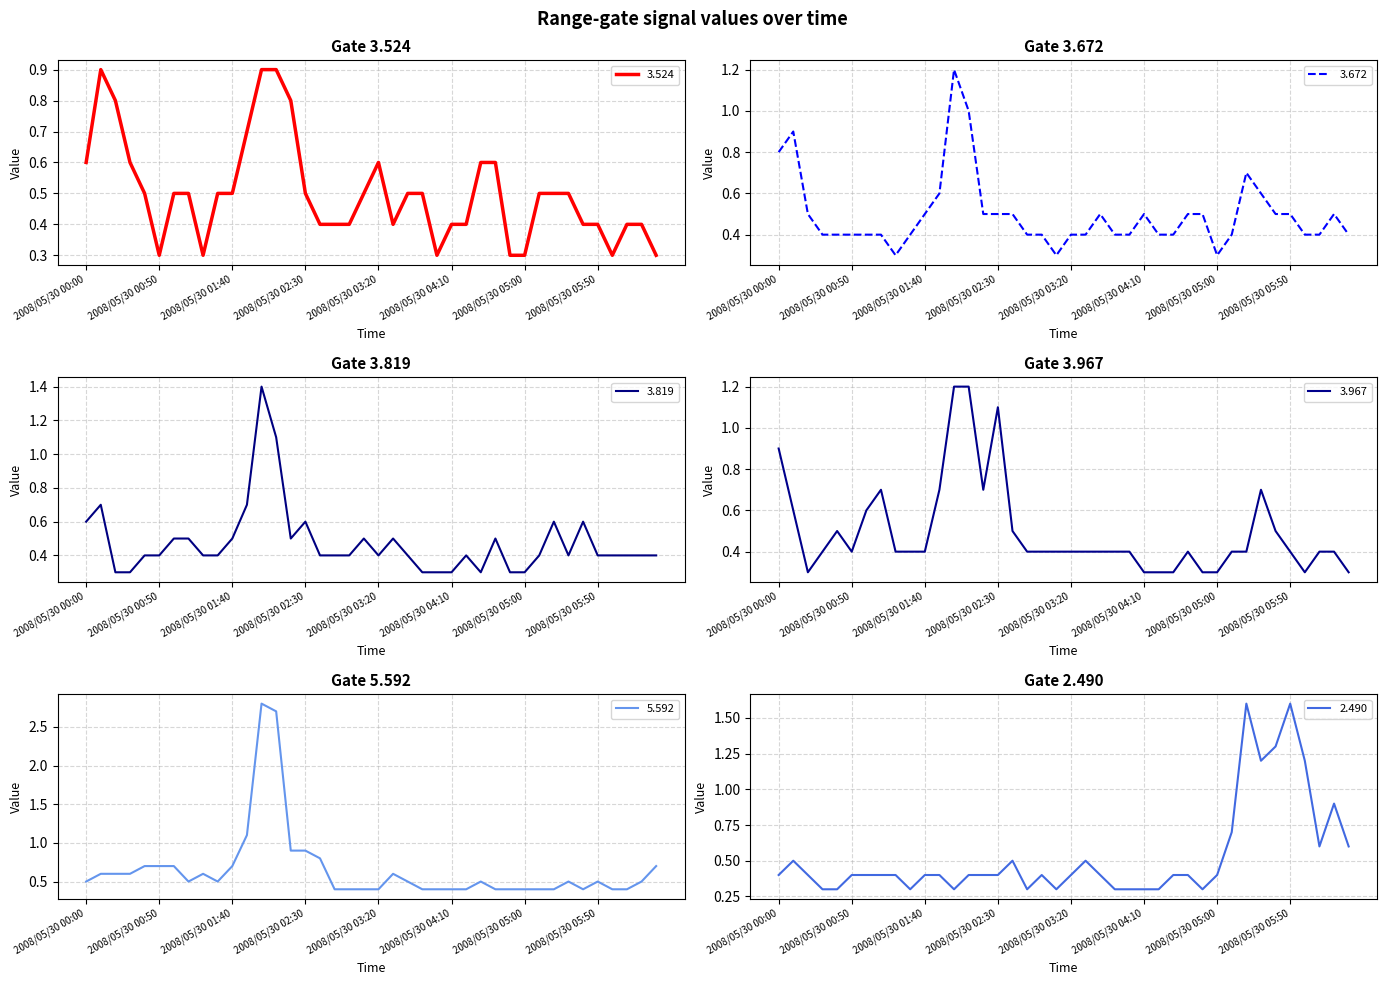

What is the difference between the maximum and minimum values in the 3.672 series?

0.9